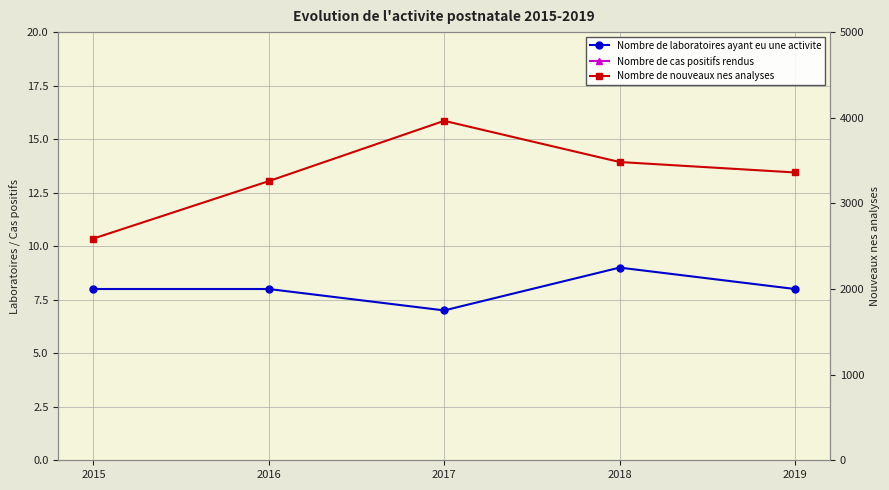

True or false: Nombre de cas positifs rendus and Nombre de laboratoires ayant eu une activite cross at least once.

False